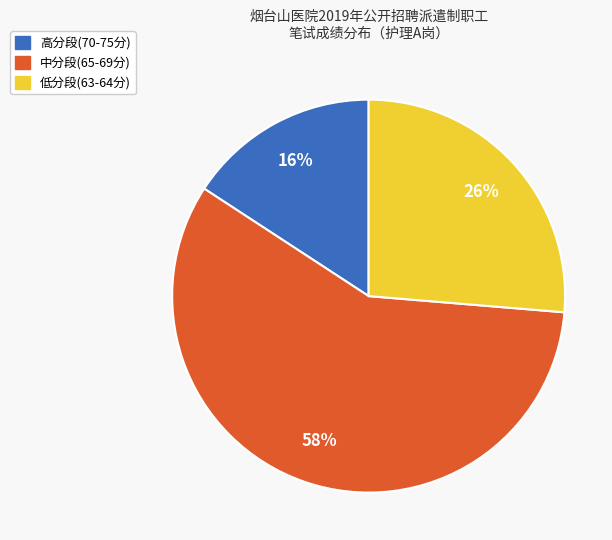

To the nearest percent, what is the difference between the largest and smallest slice percentages?

42%